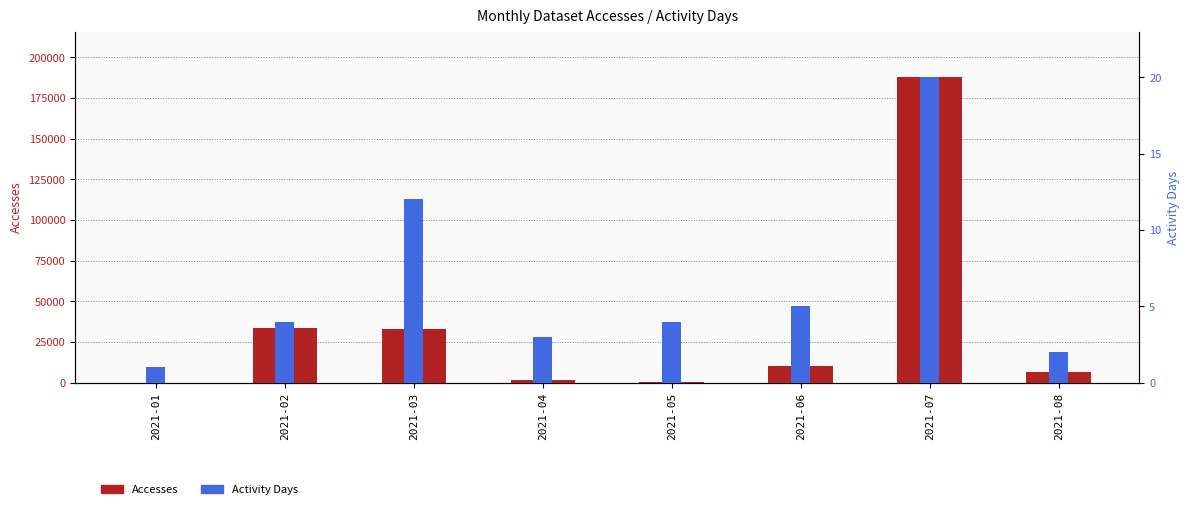

Where is Accesses nearest to the value 93829?

2021-02